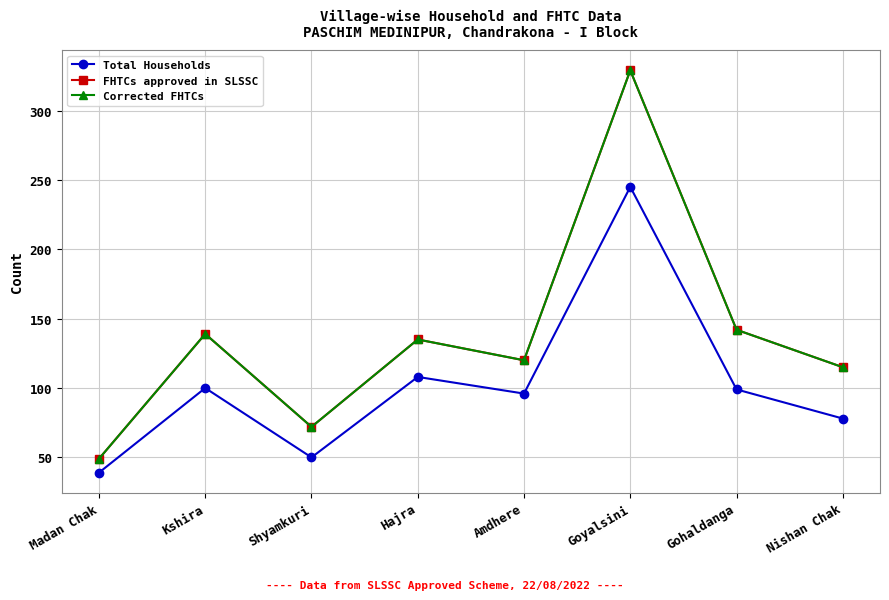

Is this an area chart (filled region under the line)?

No